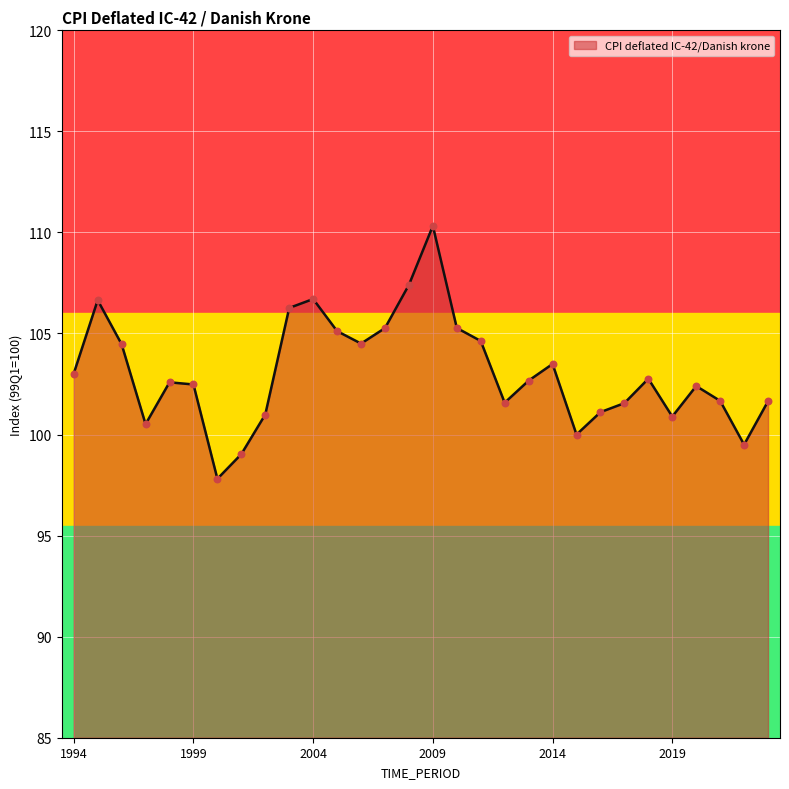

What is the minimum value shown in the chart?

97.8